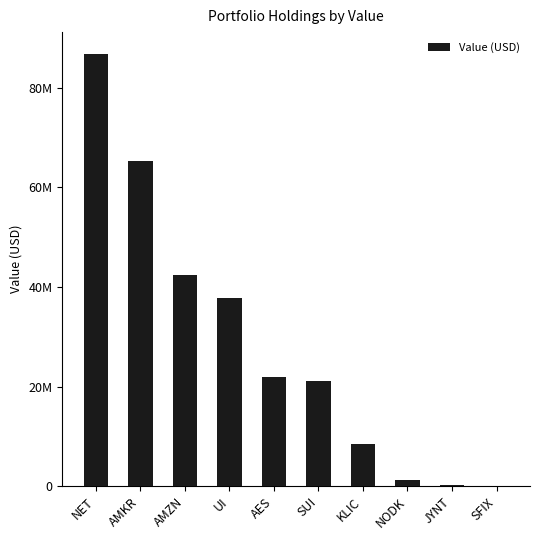

The value at JYNT is 624653. True or false?

False